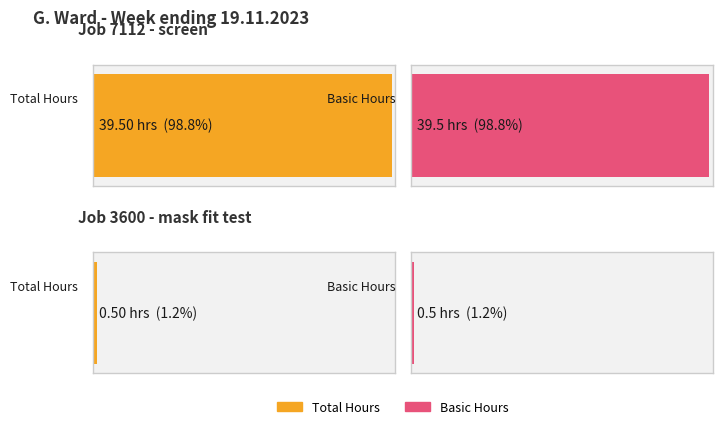

At which label does Total reach its peak?

screen